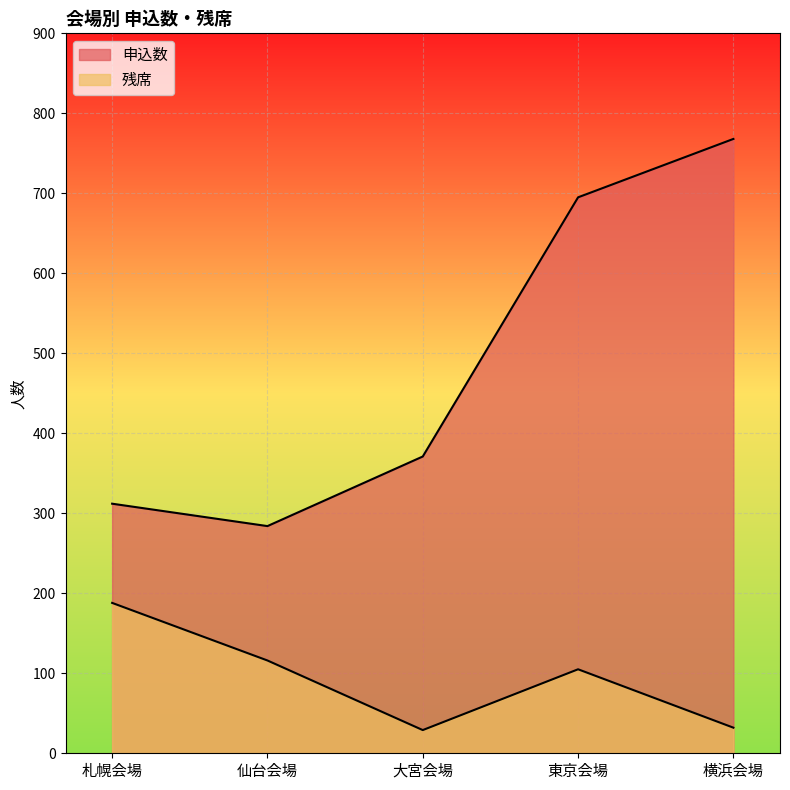

How many values in the 残席 series are below 105?

2